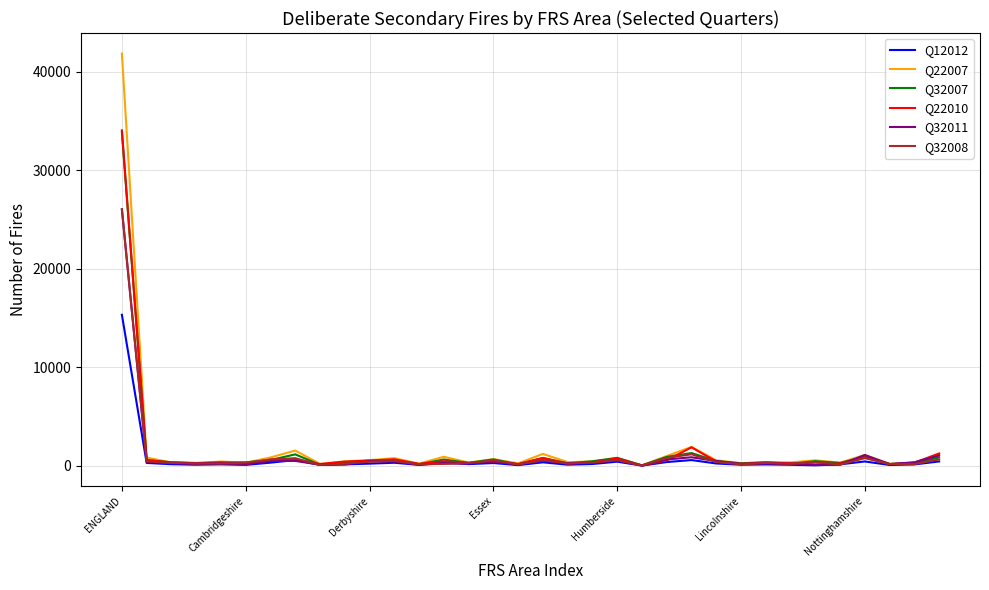

How many series are shown in this chart?

6